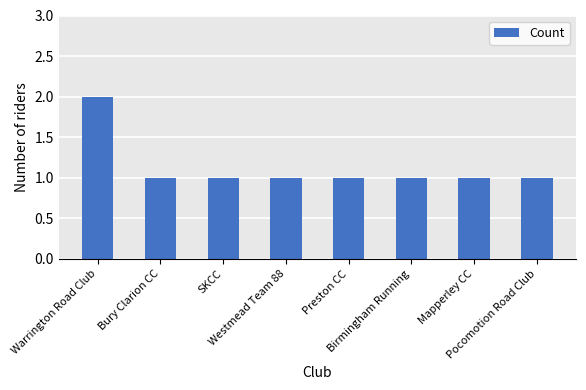

How many bars are there in total?

8